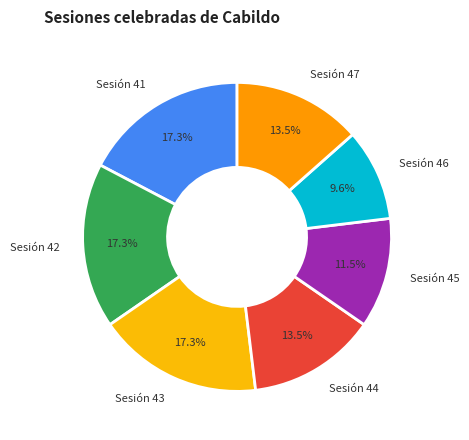

The Sesión 45 slice represents 1% of the pie. True or false?

False